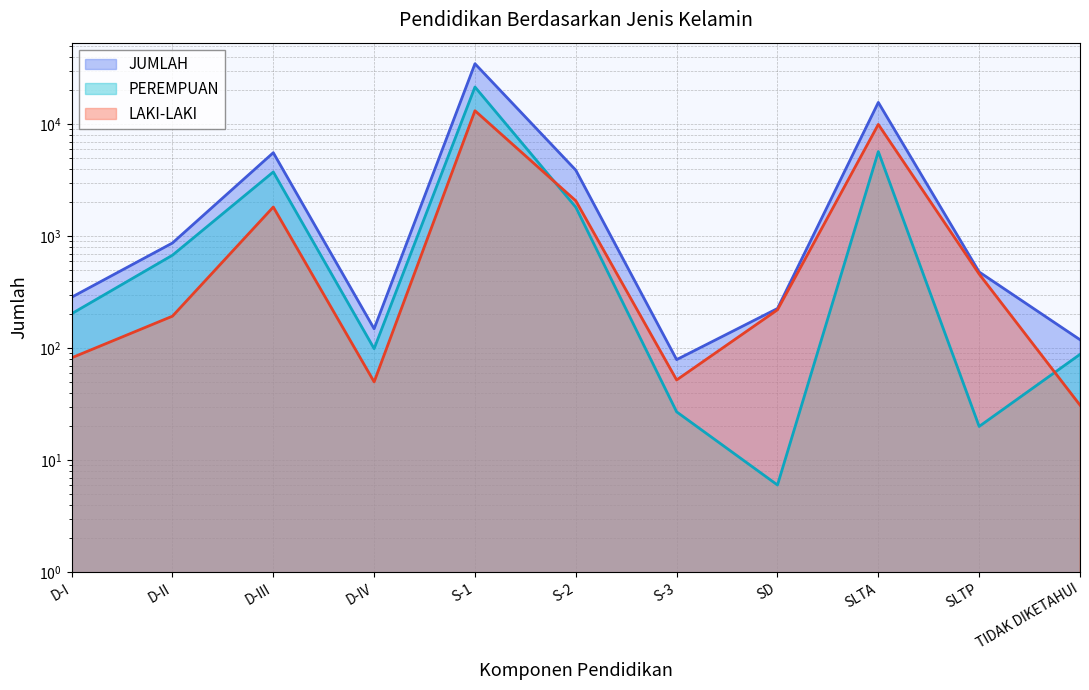

Rank the series by their maximum value, from lowest to highest.

LAKI-LAKI, PEREMPUAN, JUMLAH